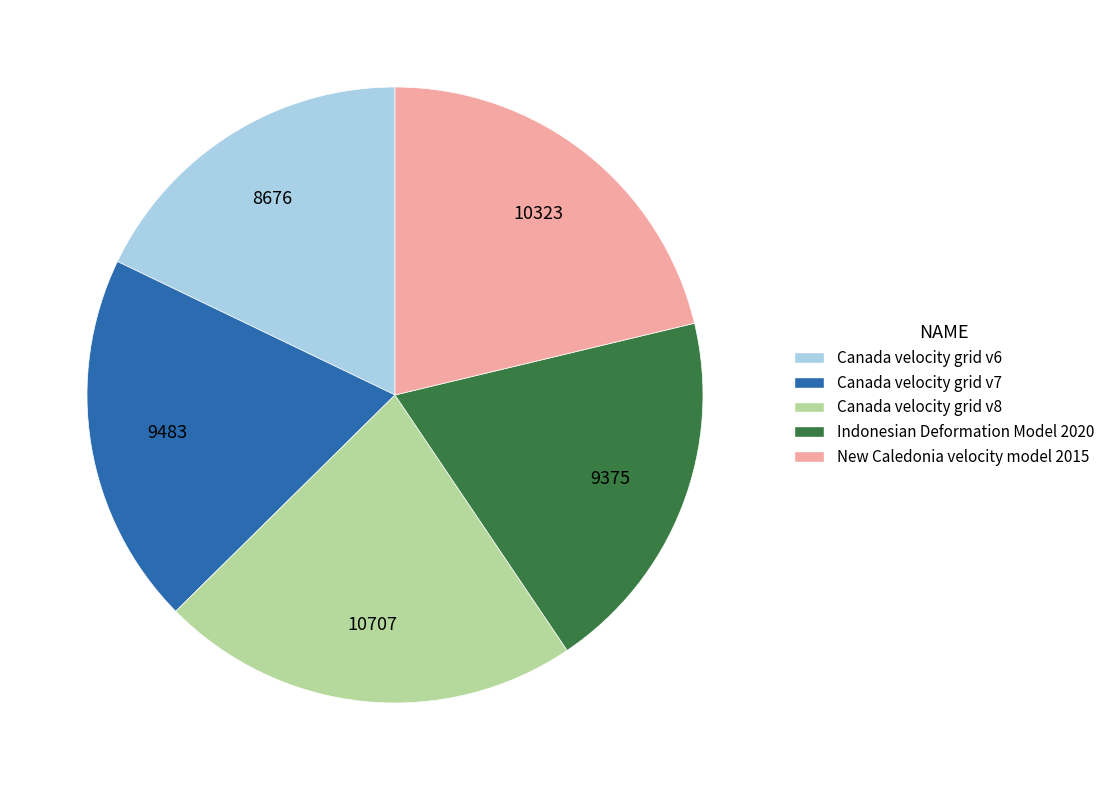

Is it true that Canada velocity grid v6 is 18% of the pie?

True